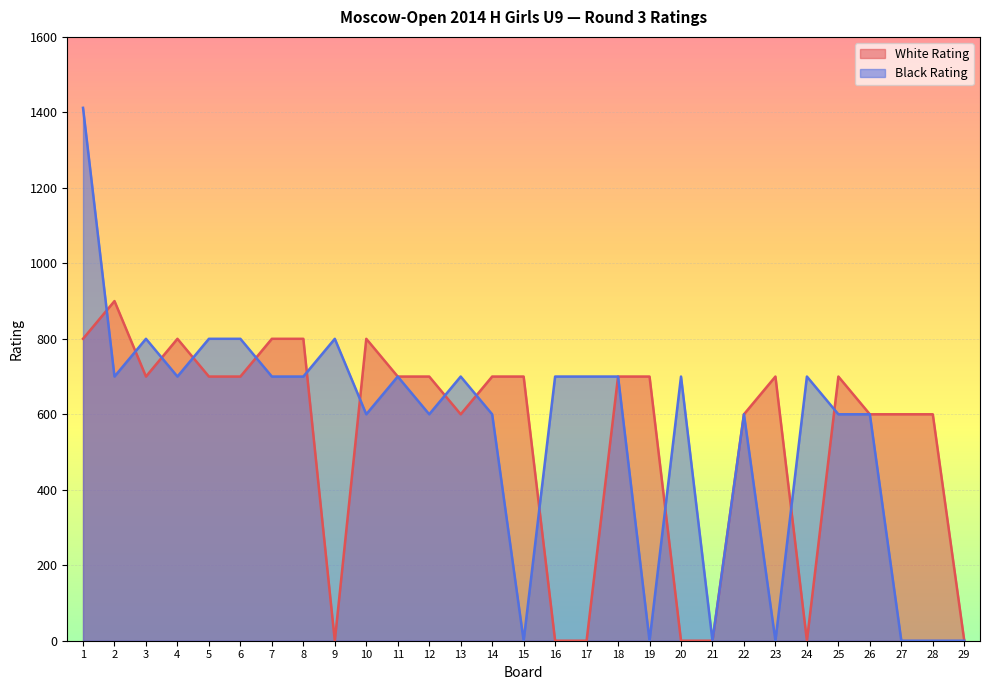

True or false: White Rating and Black Rating cross at least once.

True